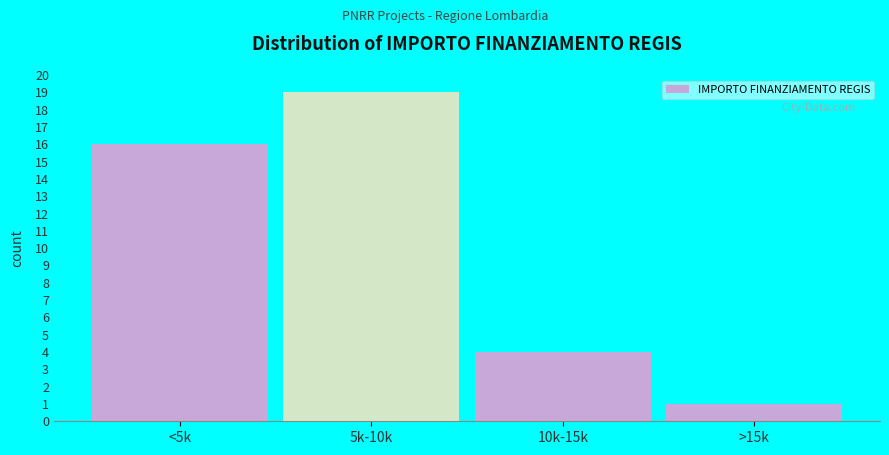

Reading left to right, what are all the values shown in this chart?

16	19	4	1